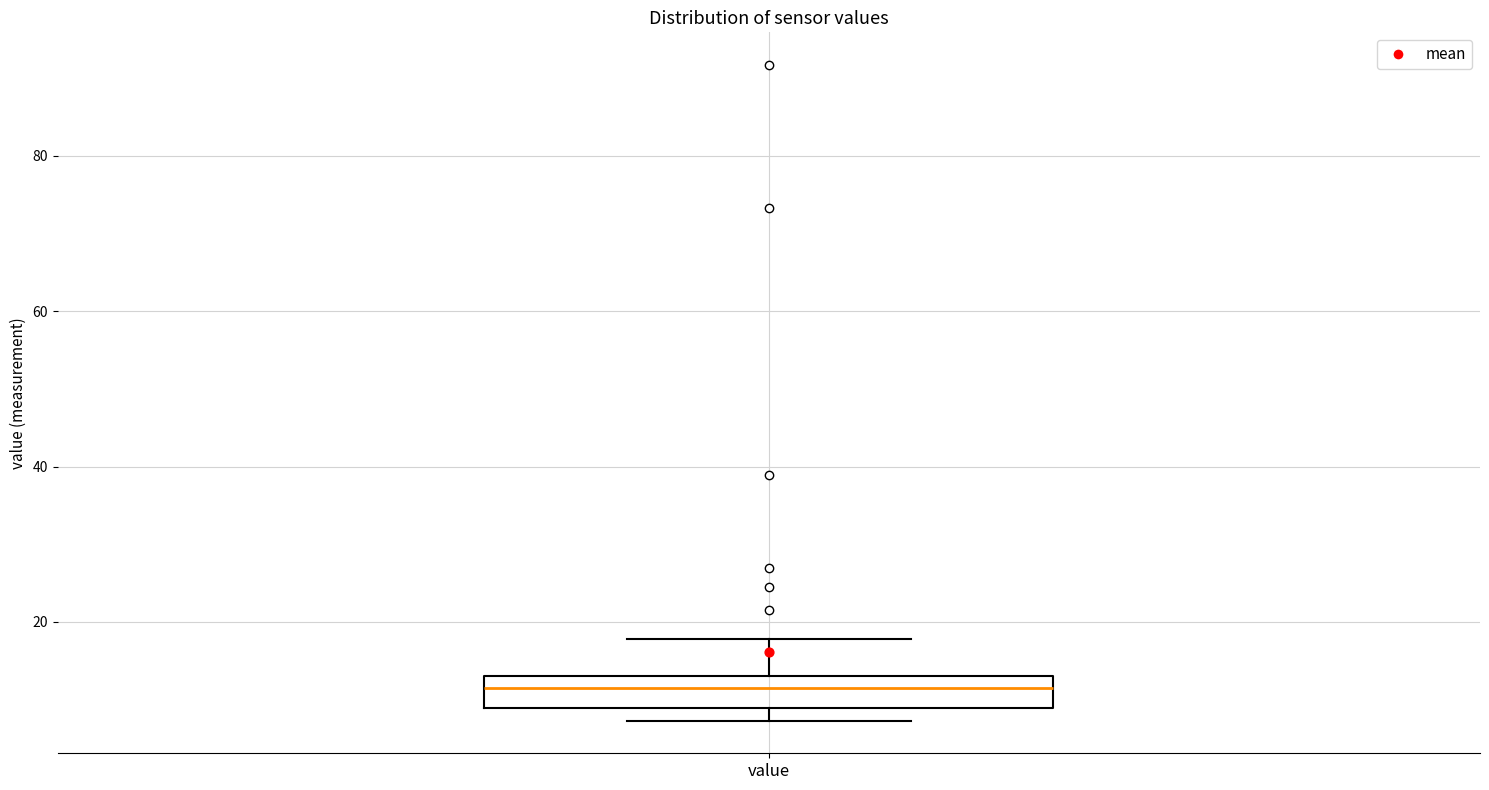

Where is the lower edge of the box for value on the y-axis? The values are not printed on the chart, so give them approximately, as read against the axis.

8